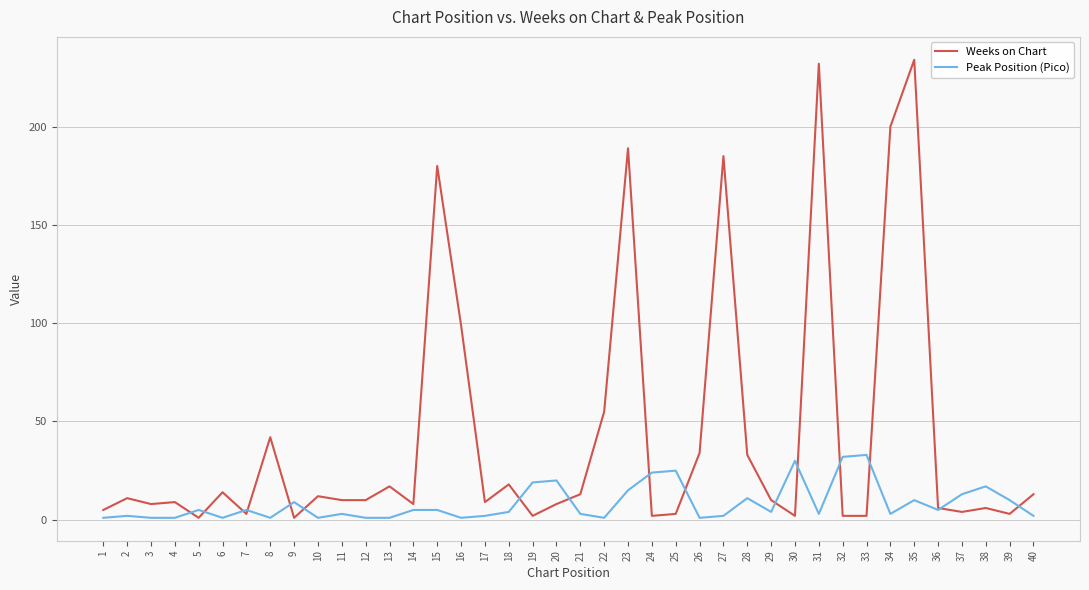

Which series has the largest total across all categories?

Weeks on Chart